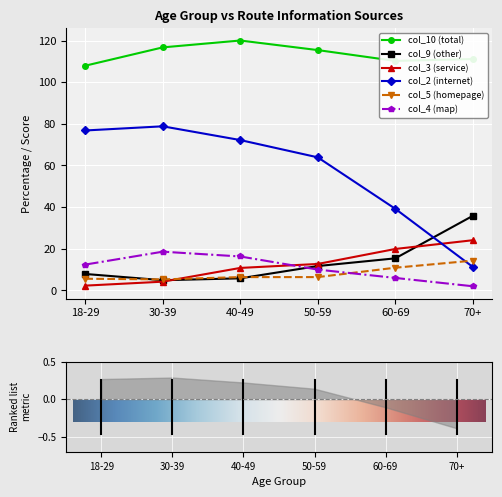

What position from the right is 50-59?

3